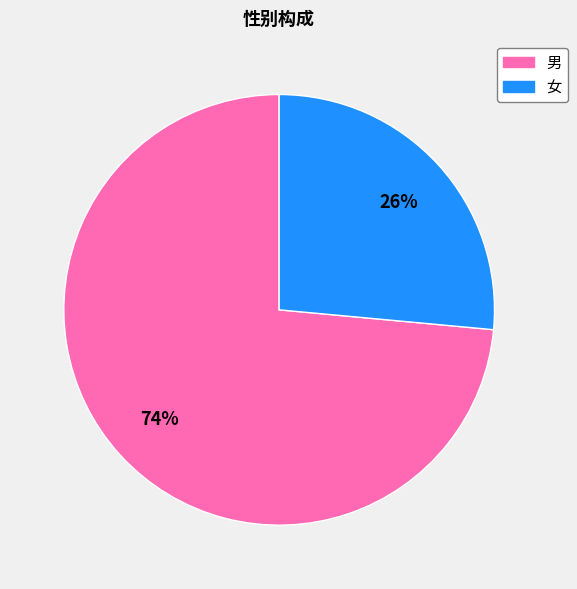

Which slice represents more than half of the pie?

男